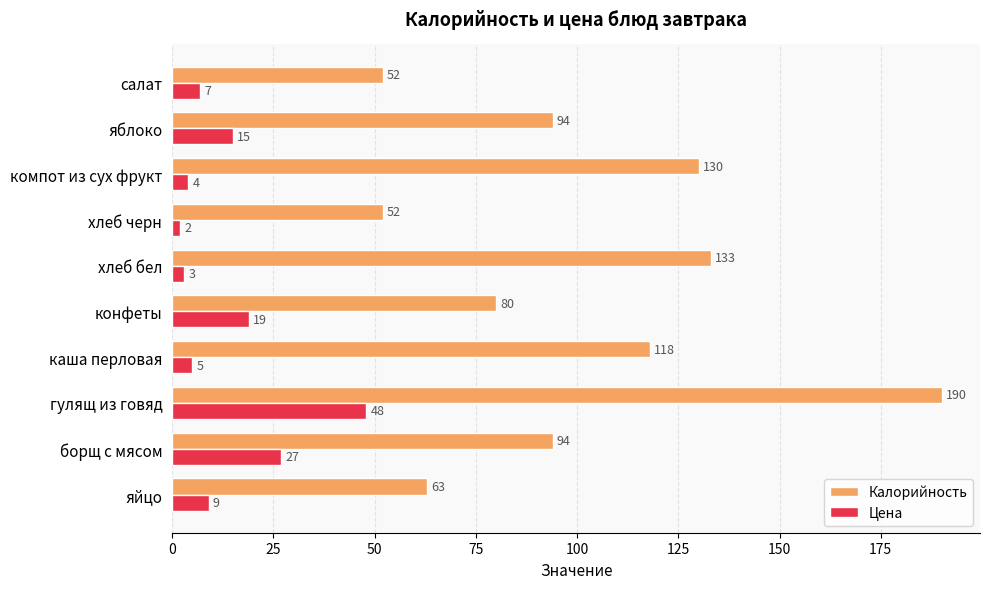

The value of Цена at хлеб черн is 2. True or false?

True